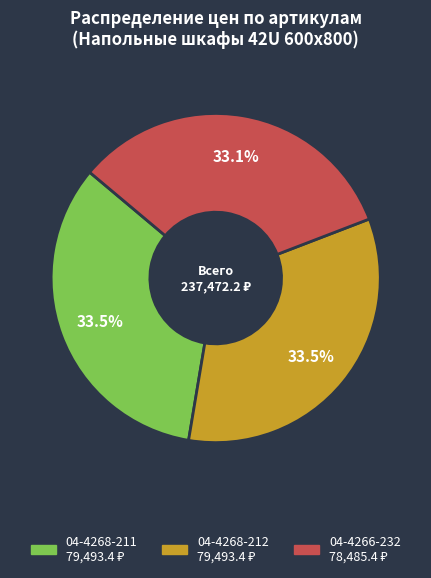

Does 04-4266-232 account for over 50% of the chart?

No